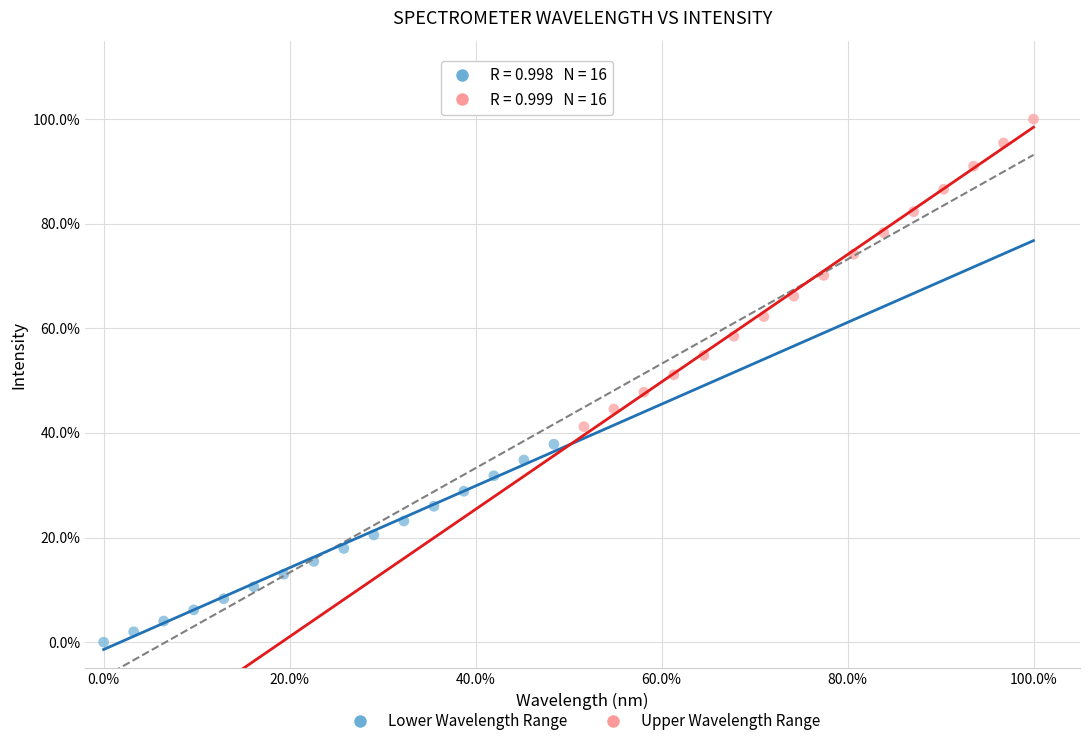

Which series has the largest Y range (max minus min)?

Upper Wavelength Range